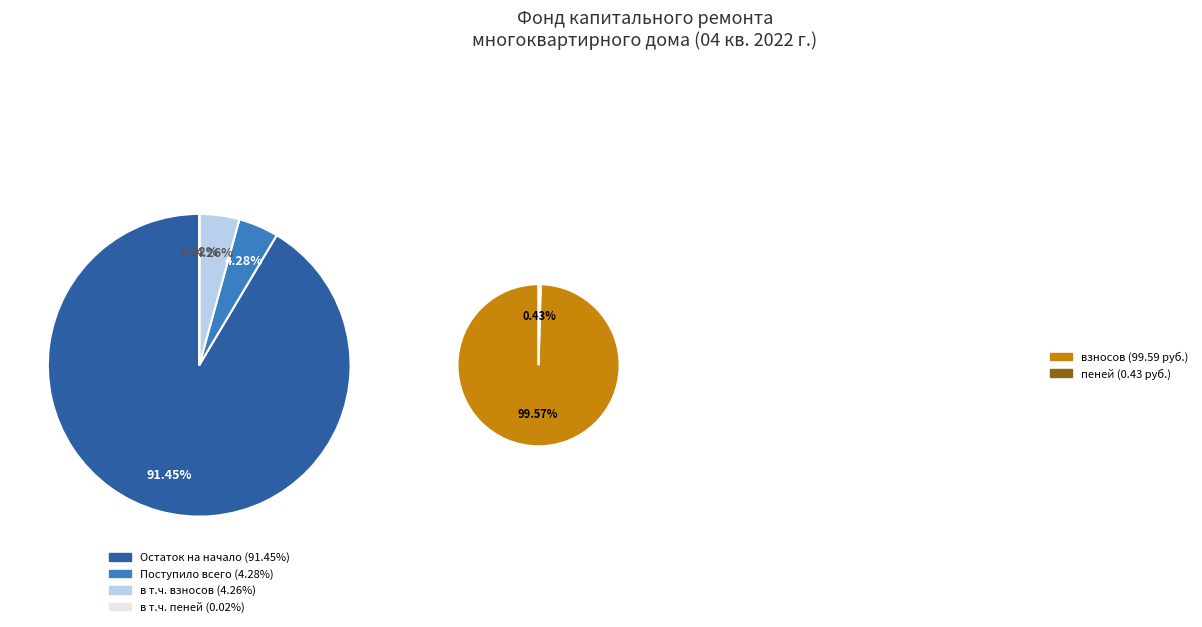

Rank the categories by value from highest to lowest.

Остаток средств на начало периода (2138.35), Поступило всего (100.02), в т.ч. взносов (99.59), в т.ч. пеней (0.43)